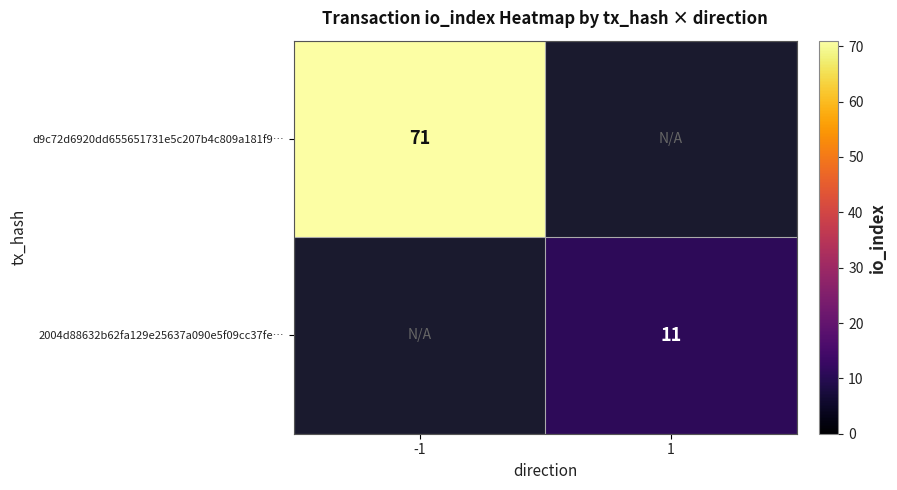

True or false: 2004d88632b62fa129e25637a090e5f09cc37fe… has a value of 11 at 1.

True